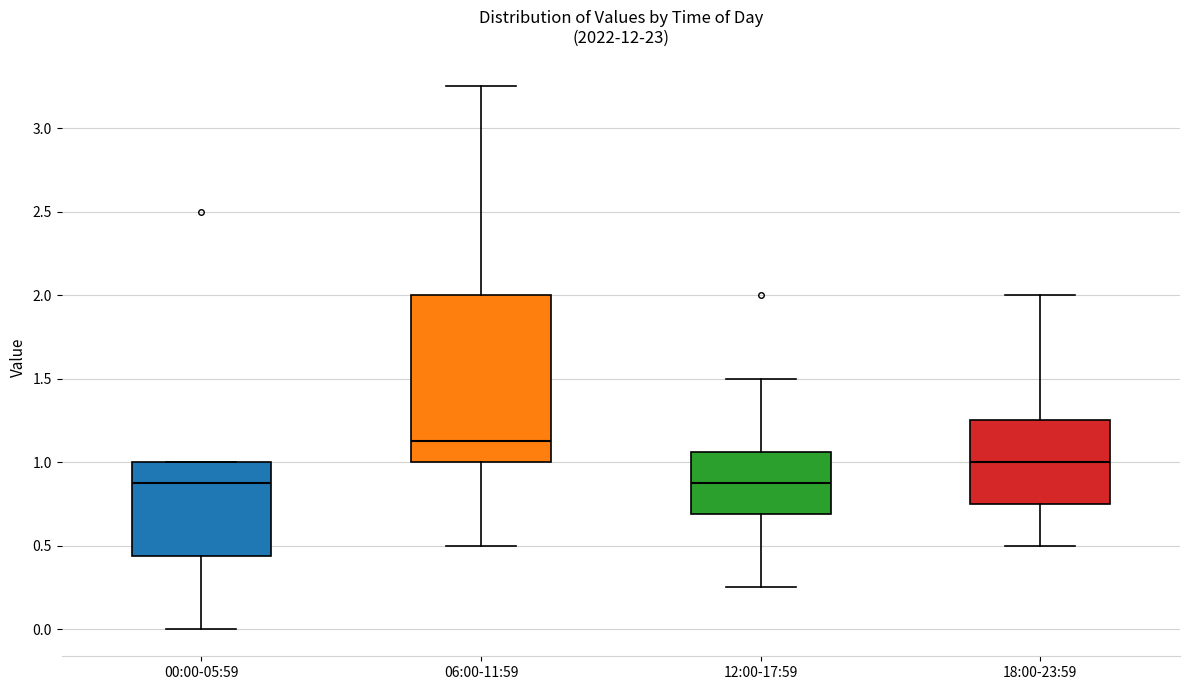

Which box's median line is the highest?

06:00-11:59